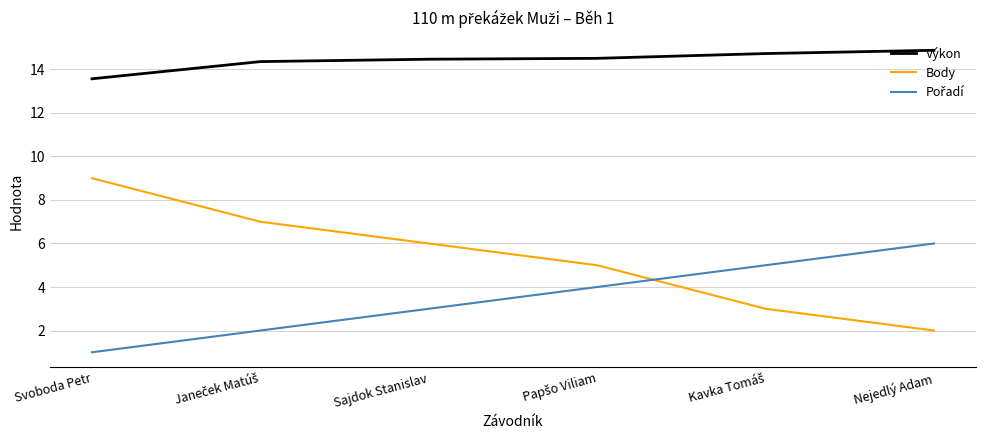

What is the difference between the Body values at Sajdok Stanislav and Nejedlý Adam?

4.0